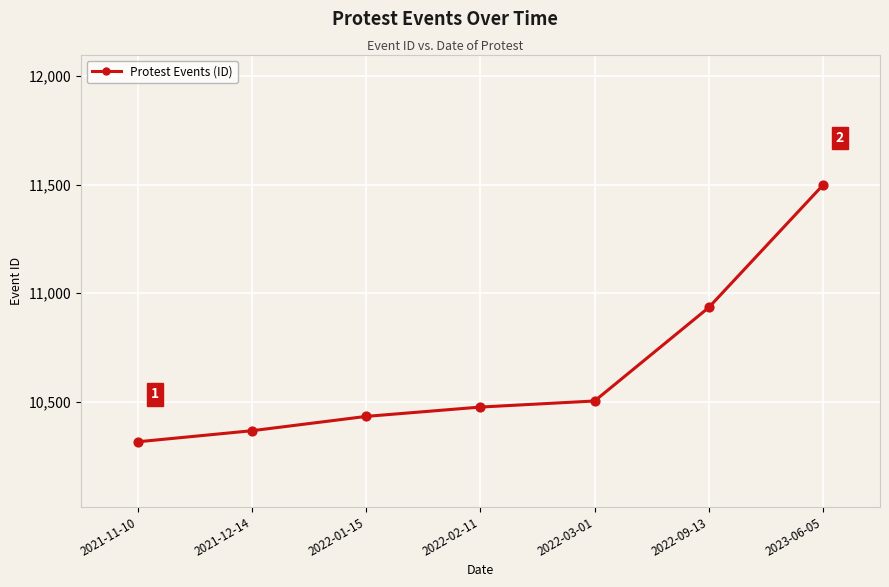

Between 2022-02-11 and 2021-12-14, which is larger?

2022-02-11